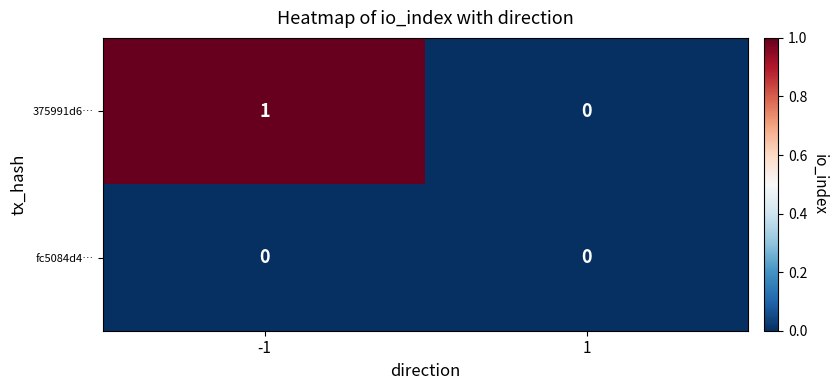

Is it true that fc5084d4… equals 0 at -1?

True